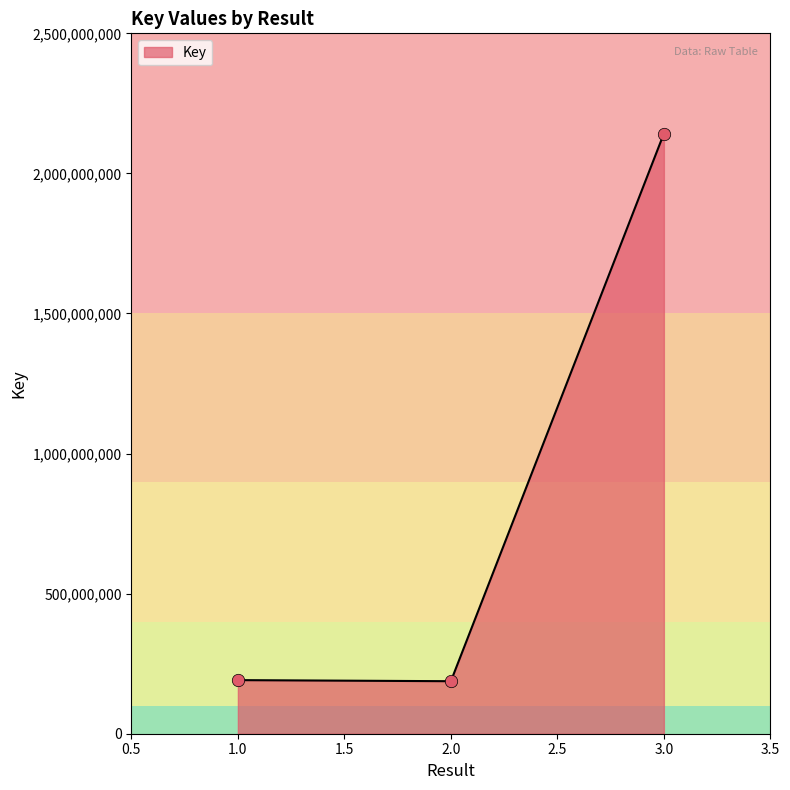

Between 1.0 and 3.0, which is larger?

3.0